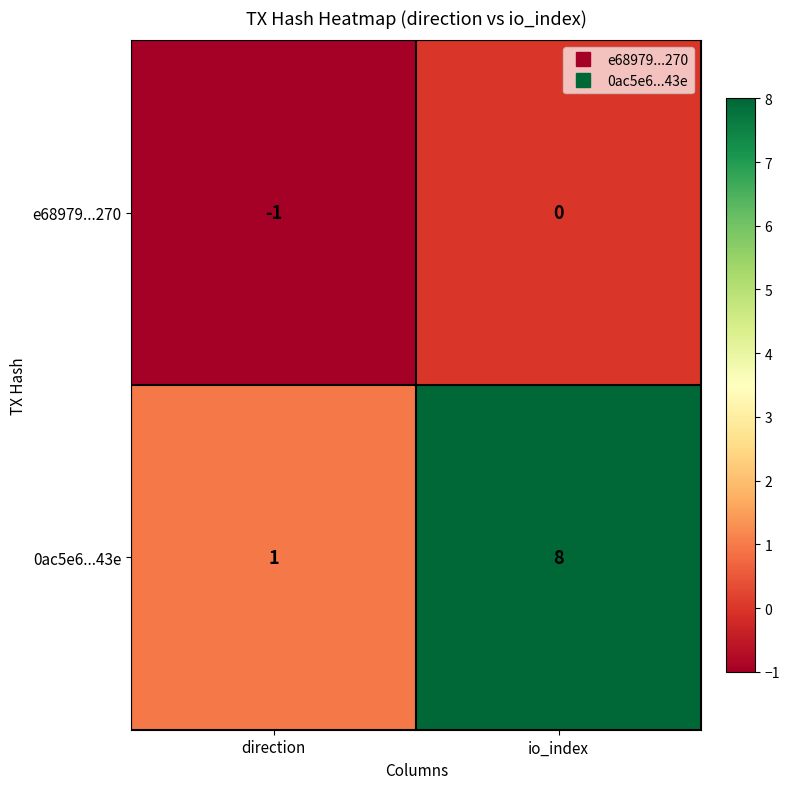

Which label corresponds to the largest value in the chart?

io_index